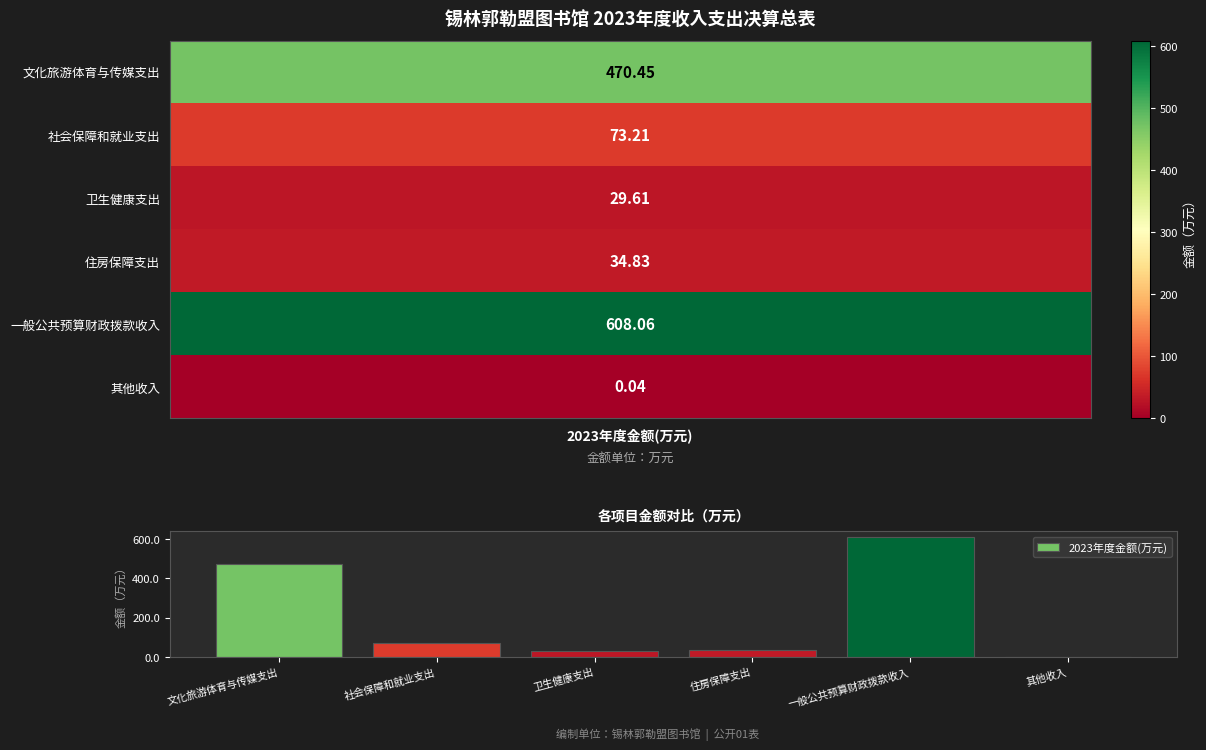

True or false: the data shows 470.4 at 文化旅游体育与传媒支出.

True